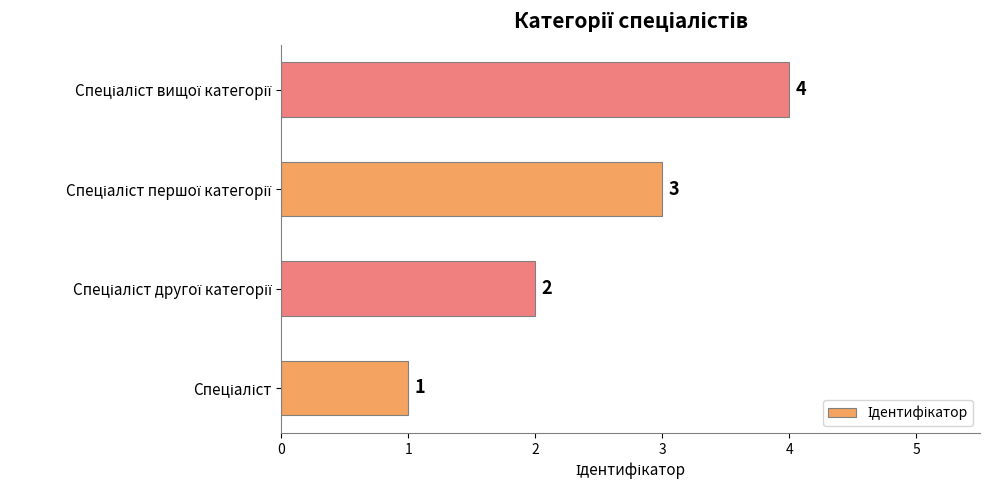

How many data points does each series have?

4